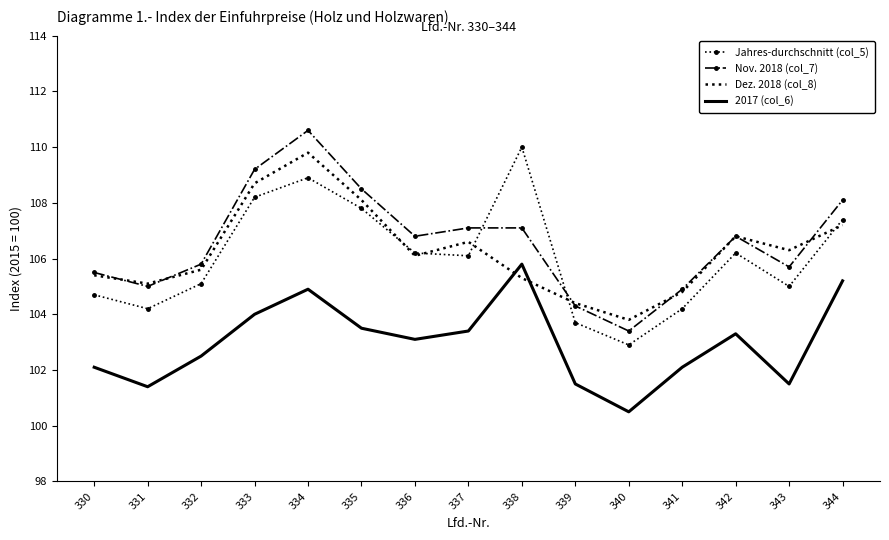

Reading left to right, list all the values displayed in this chart.

Jahres-durchschnitt (col_5): 330=104.7	331=104.2	332=105.1	333=108.2	334=108.9	335=107.8	336=106.2	337=106.1	338=110.0	339=103.7	340=102.9	341=104.2	342=106.2	343=105.0	344=107.4
Nov. 2018 (col_7): 330=105.5	331=105.0	332=105.8	333=109.2	334=110.6	335=108.5	336=106.8	337=107.1	338=107.1	339=104.3	340=103.4	341=104.9	342=106.8	343=105.7	344=108.1
Dez. 2018 (col_8): 330=105.4	331=105.1	332=105.6	333=108.7	334=109.8	335=108.1	336=106.1	337=106.6	338=105.3	339=104.4	340=103.8	341=104.8	342=106.8	343=106.3	344=107.2
2017 (col_6): 330=102.1	331=101.4	332=102.5	333=104.0	334=104.9	335=103.5	336=103.1	337=103.4	338=105.8	339=101.5	340=100.5	341=102.1	342=103.3	343=101.5	344=105.2